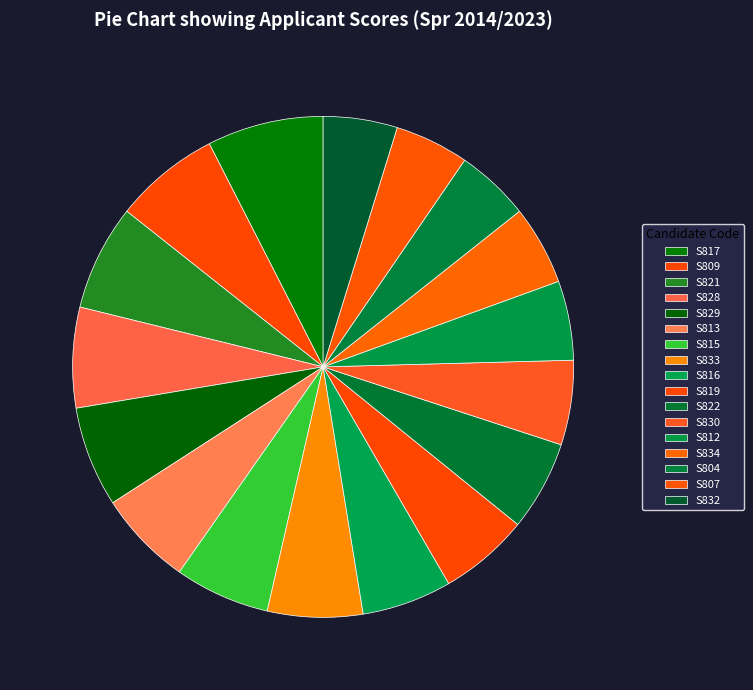

To the nearest percent, what percentage of the pie is S819?

6%